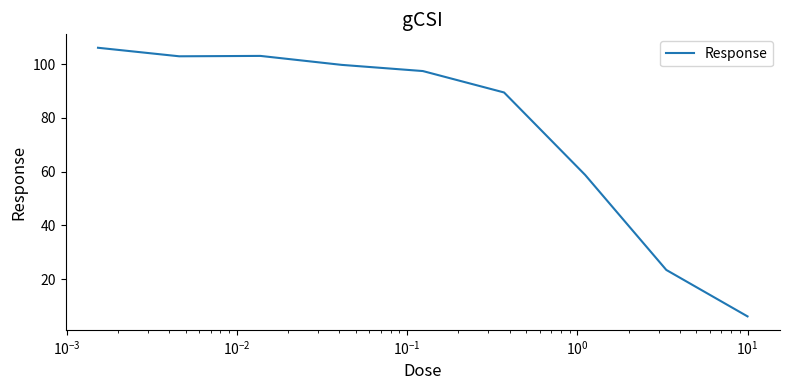

What is the greatest value displayed?

106.1